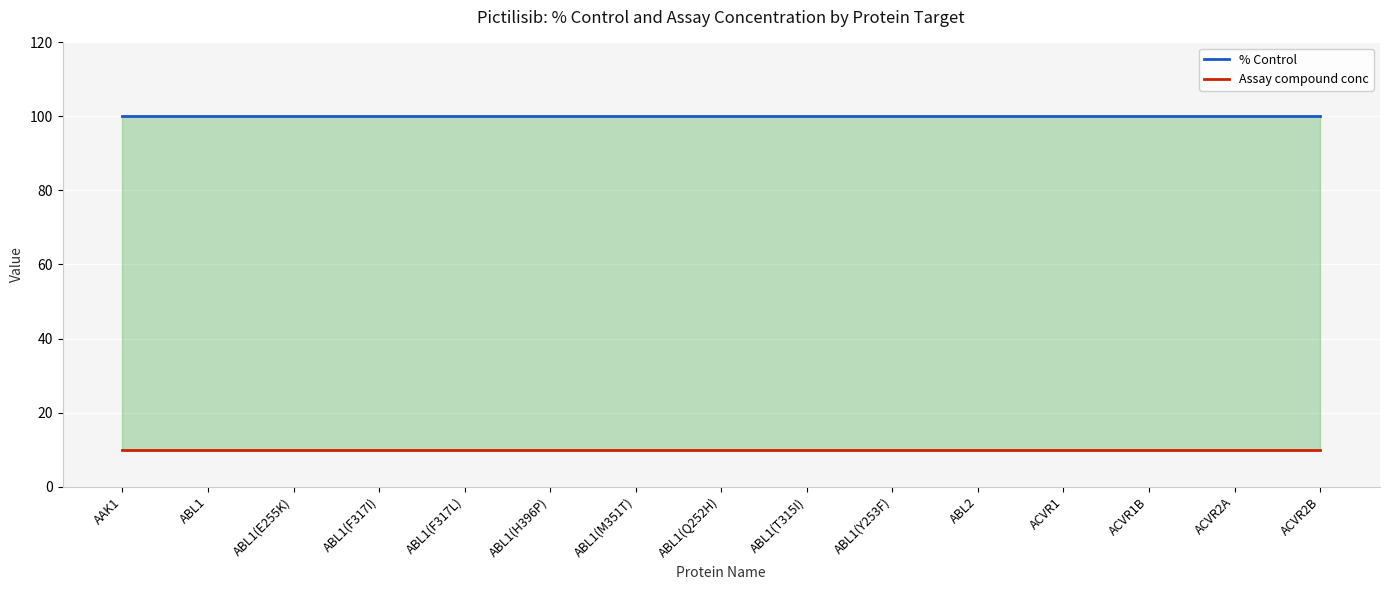

Between AAK1 and ABL1(Q252H), which series saw the biggest shift?

% Control